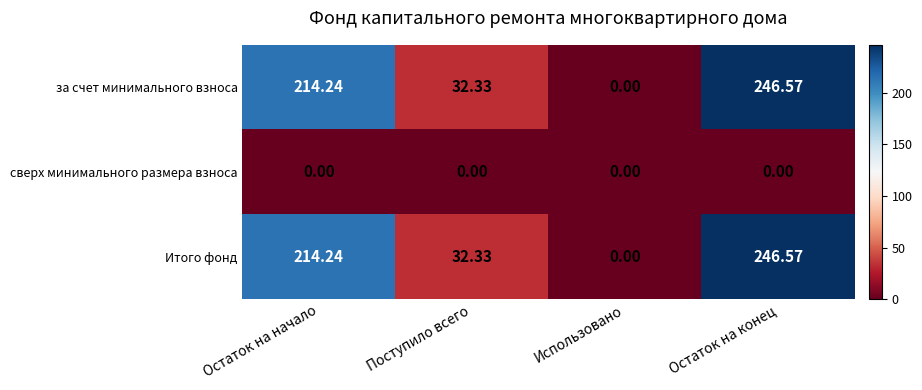

Where is за счет минимального взноса nearest to the value 123?

Поступило всего